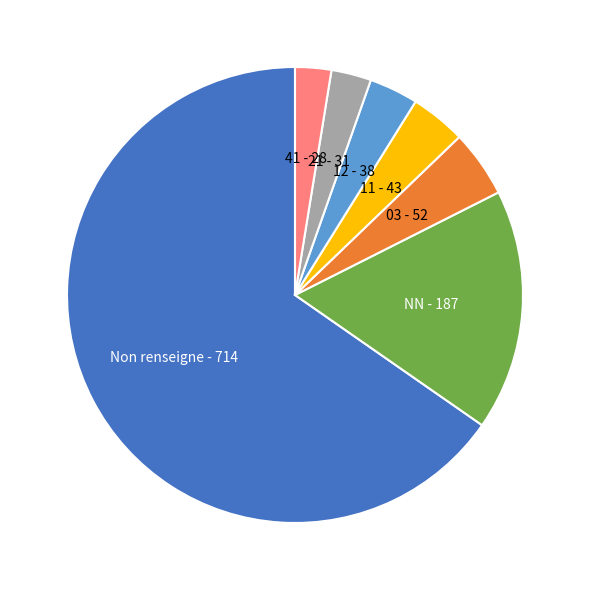

What is the largest slice in the pie chart?

Non renseigne